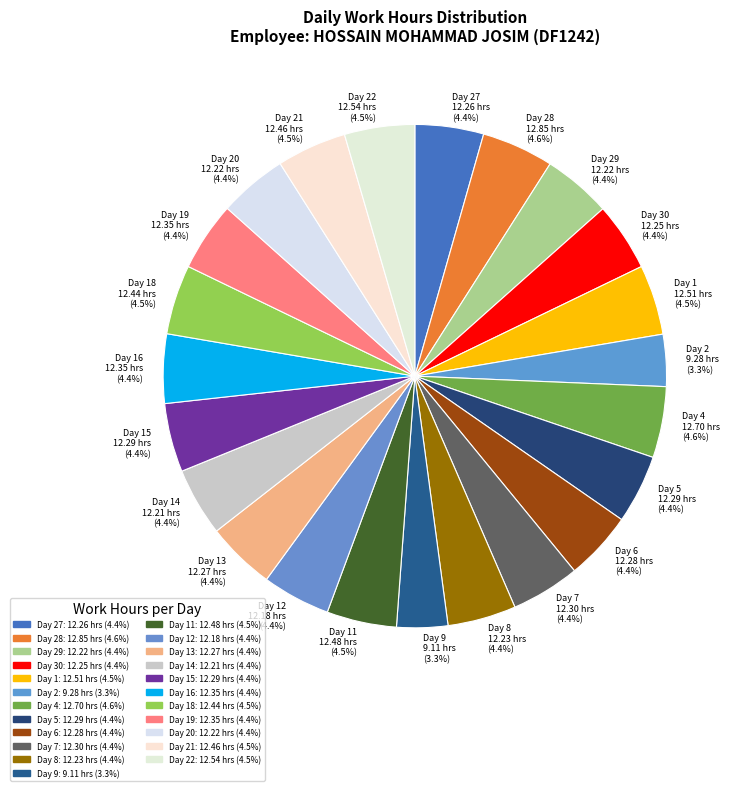

Is there a majority slice in this chart?

No